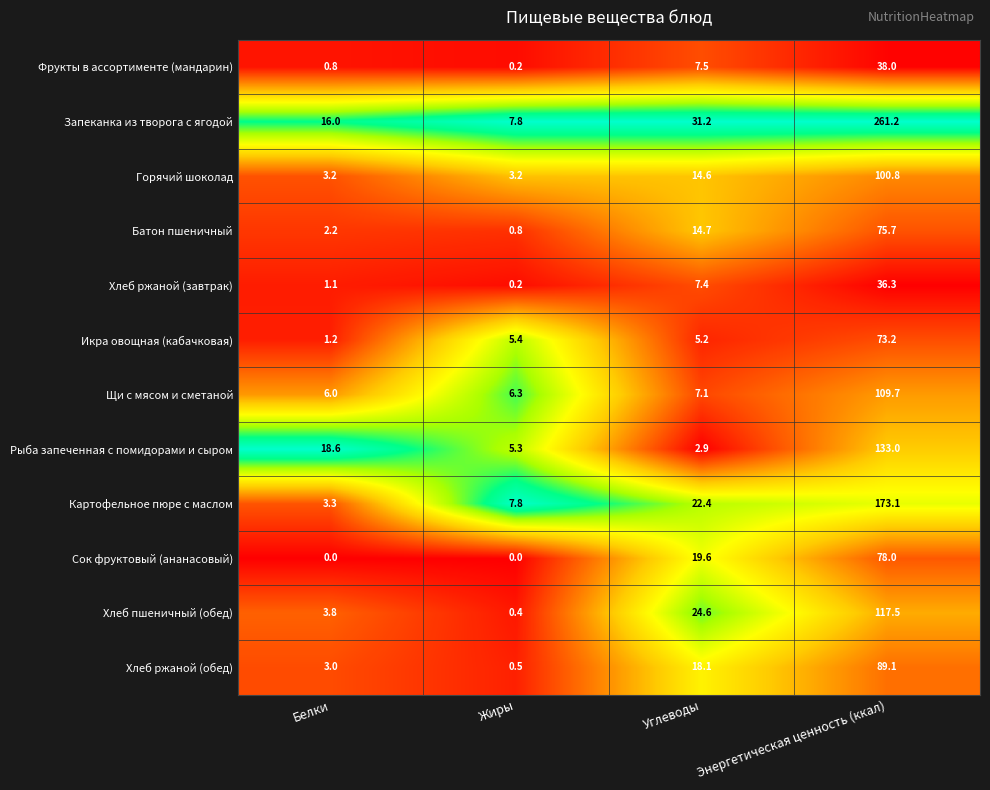

List the series in order of their peak value, highest first.

Запеканка из творога с ягодой, Картофельное пюре с маслом, Рыба запеченная с помидорами и сыром, Хлеб пшеничный (обед), Щи с мясом и сметаной, Горячий шоколад, Хлеб ржаной (обед), Сок фруктовый (ананасовый), Батон пшеничный, Икра овощная (кабачковая), Фрукты в ассортименте (мандарин), Хлеб ржаной (завтрак)